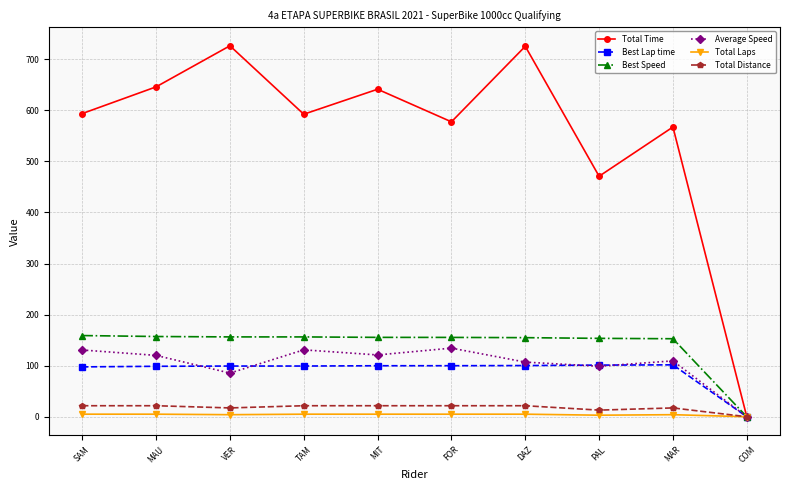

The value of Best Lap time at PAL is 140.8. True or false?

False